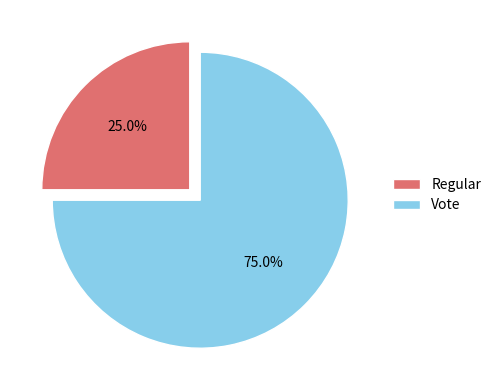

Combined, what portion of the pie is Vote and Regular?

100.0%